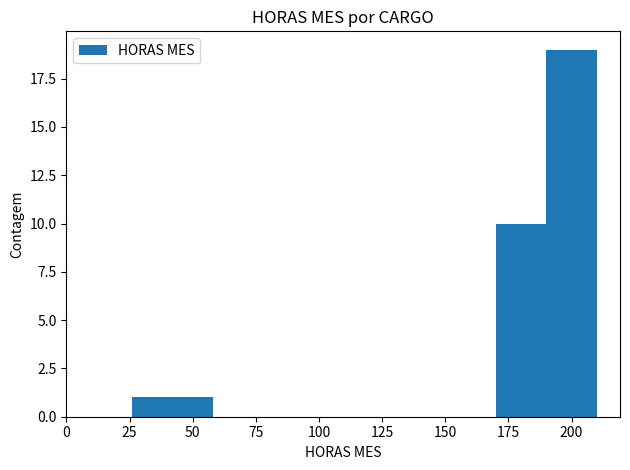

What is the greatest value displayed?

19